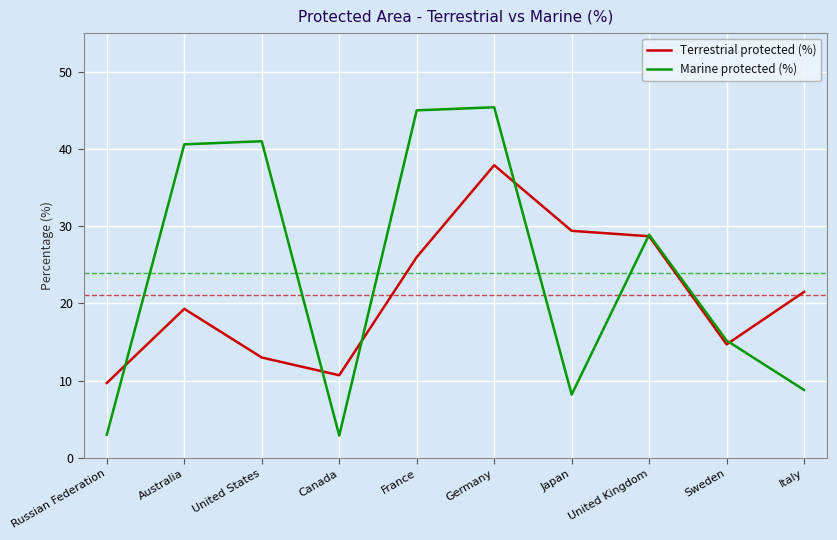

What is the maximum value for Marine protected (%)?

45.4